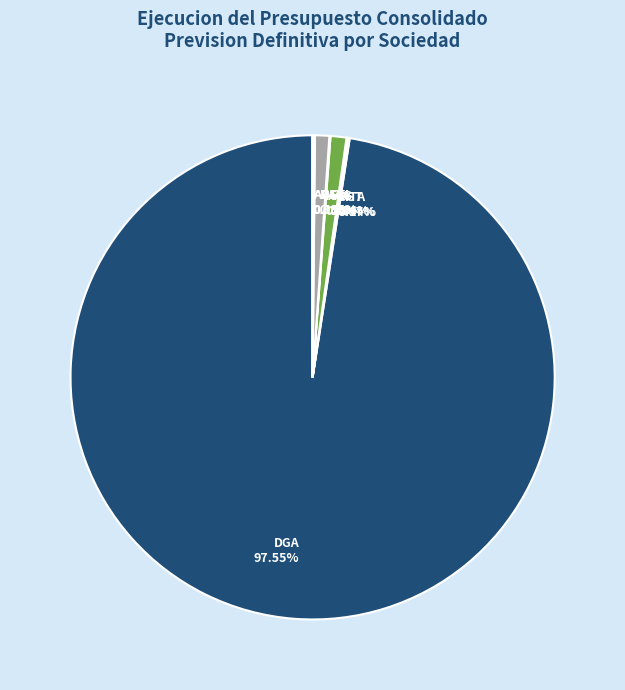

Does any single category account for the majority?

Yes